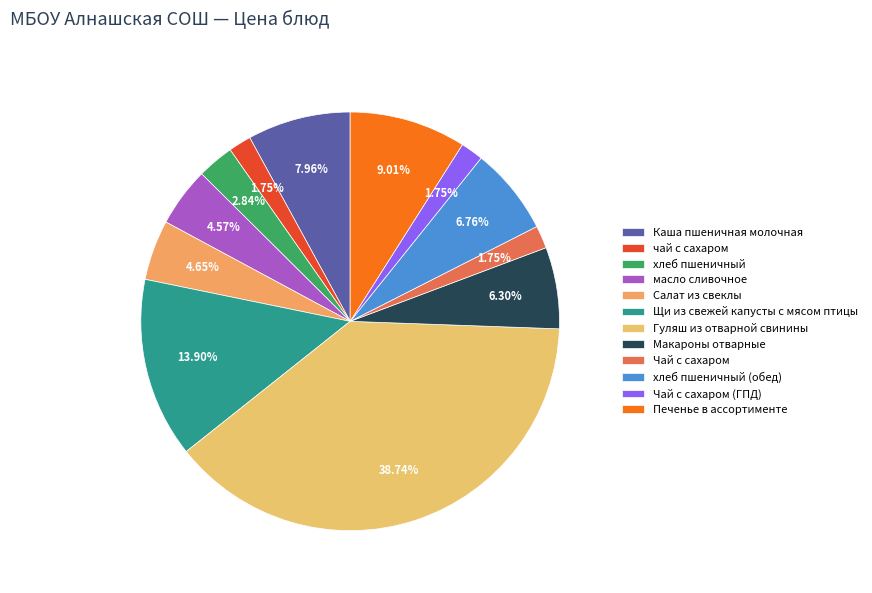

Is Гуляш из отварной свинины the majority of the pie?

No